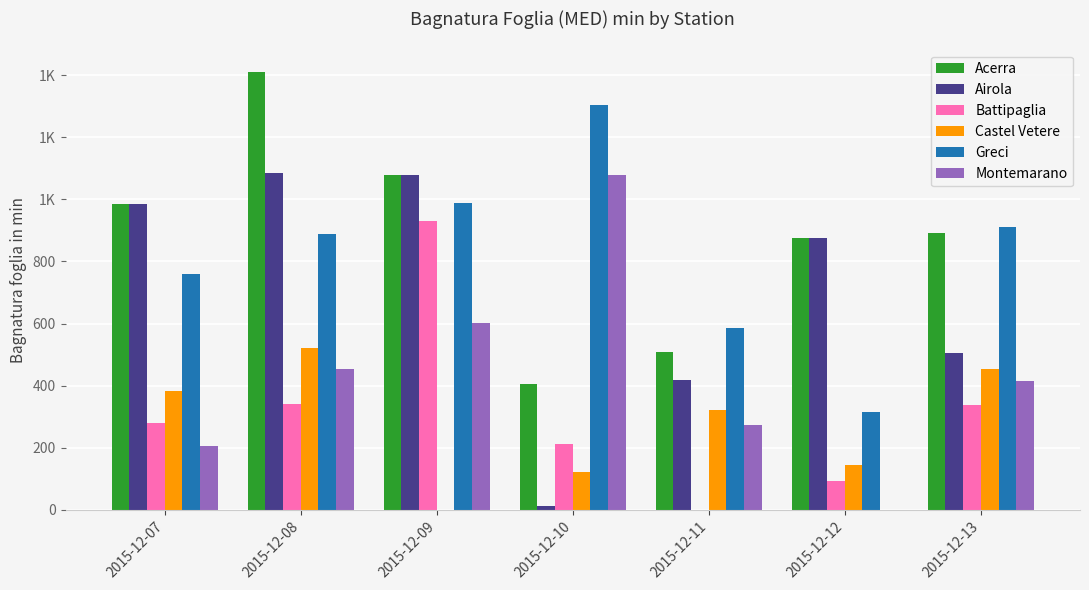

Between 2015-12-13 and 2015-12-10, which is larger?

2015-12-13